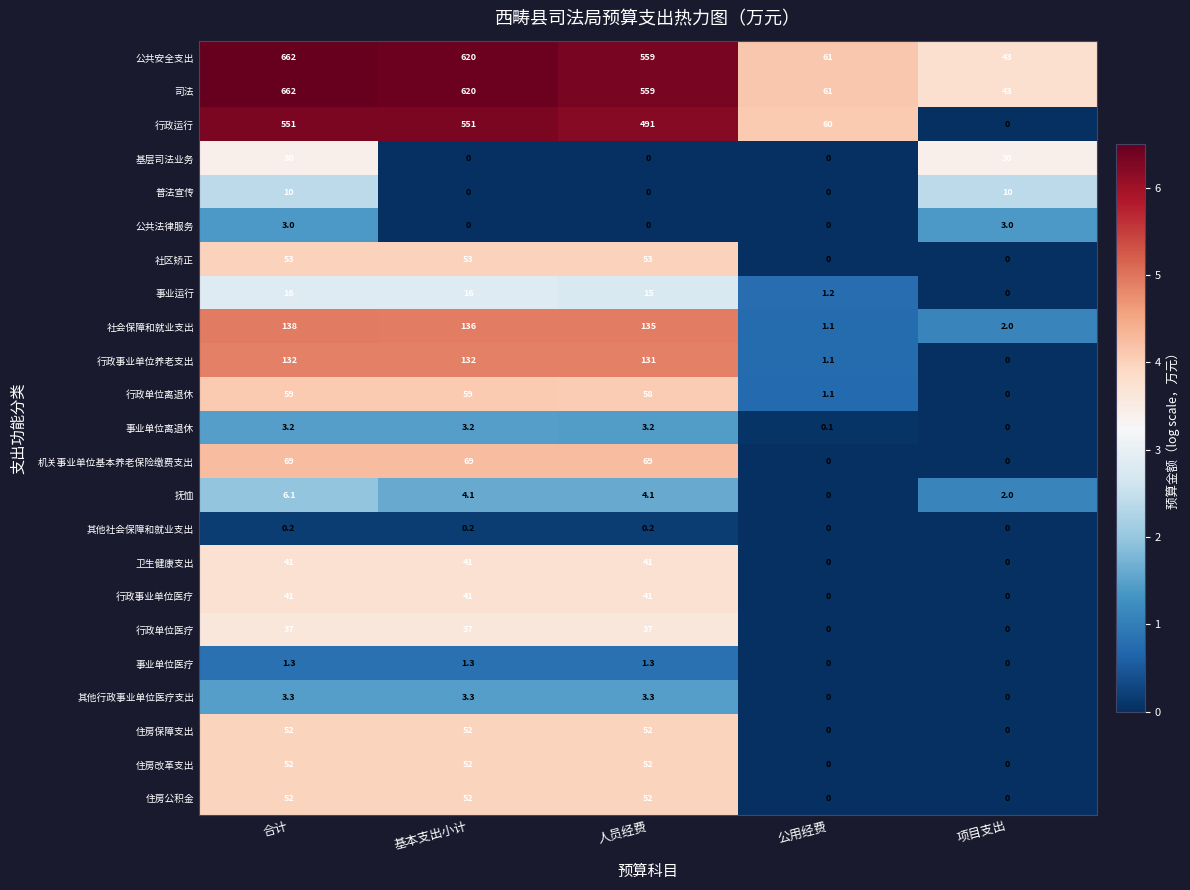

What is the difference between the highest and lowest values at 合计?

661.8